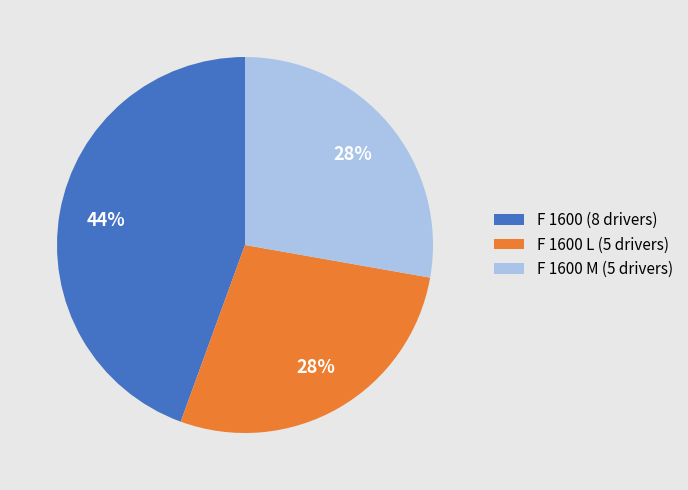

How many segments does this pie chart have?

3